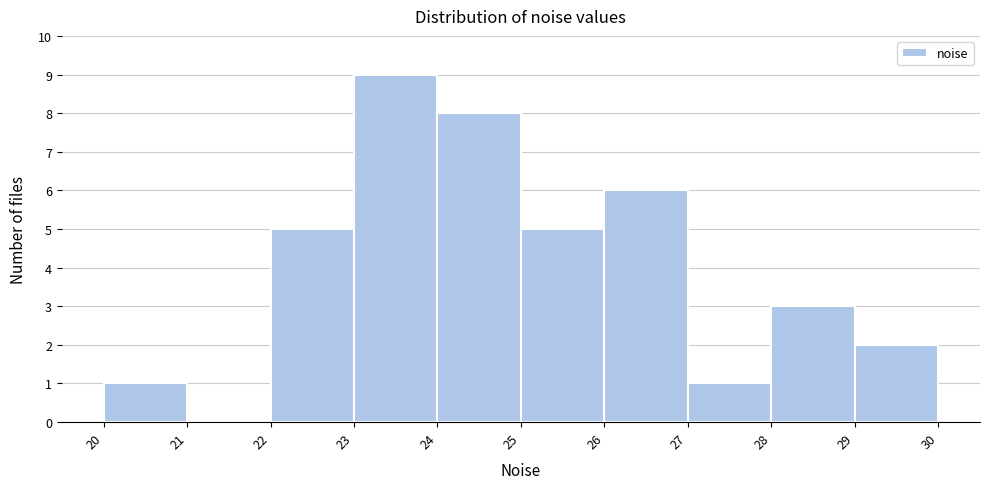

Reading left to right, transcribe this chart: for each bar, give the range it covers on the x-axis and its height. The values are not printed on the chart, so give them approximately, as read against the axis.

20 to 21: 1
21 to 22: 0
22 to 23: 5
23 to 24: 9
24 to 25: 8
25 to 26: 5
26 to 27: 6
27 to 28: 1
28 to 29: 3
29 to 30: 2